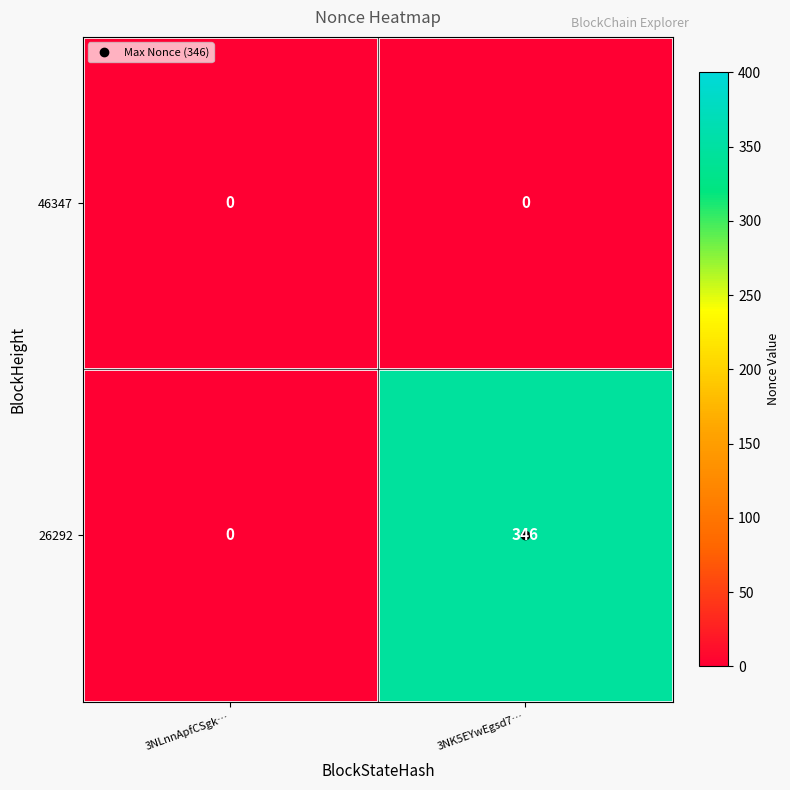

List the series in order of their overall mean, highest first.

26292, 46347